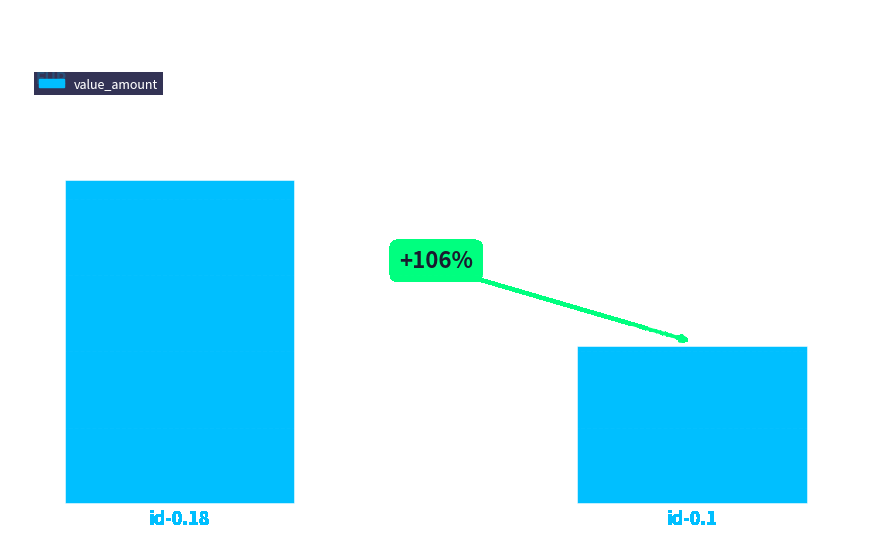

What is the change in value from id-0.18 to id-0.1?

-2184594.3